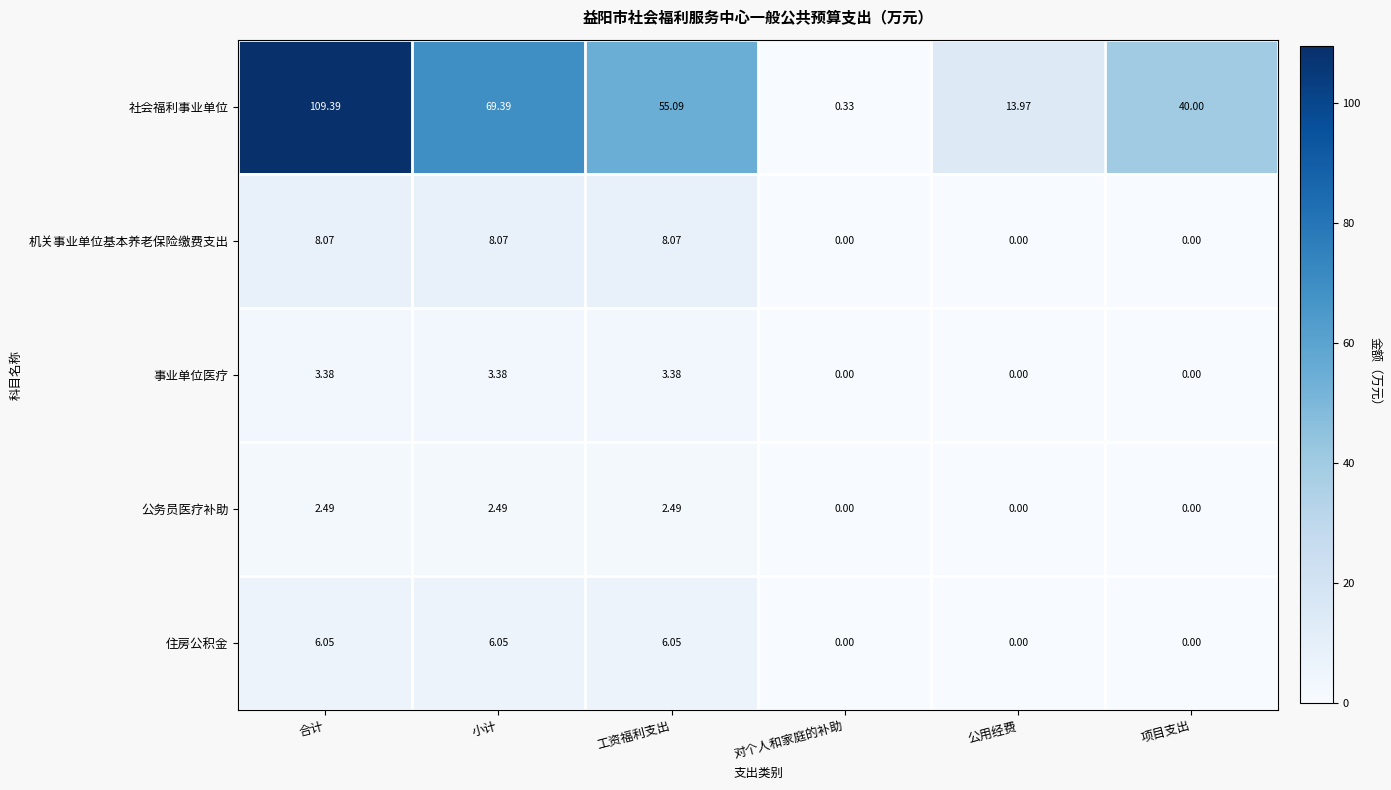

At which category is the sum across all series the highest?

合计